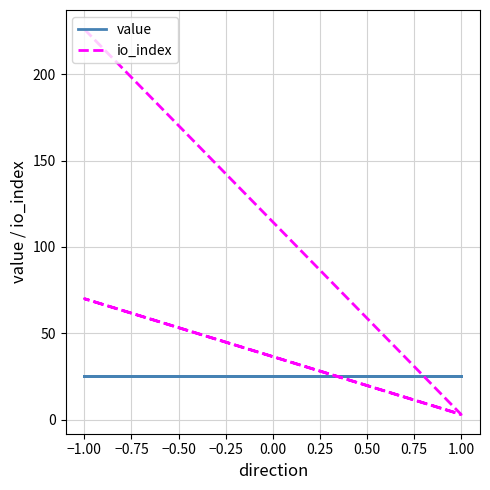

Does the chart have visible grid lines?

Yes